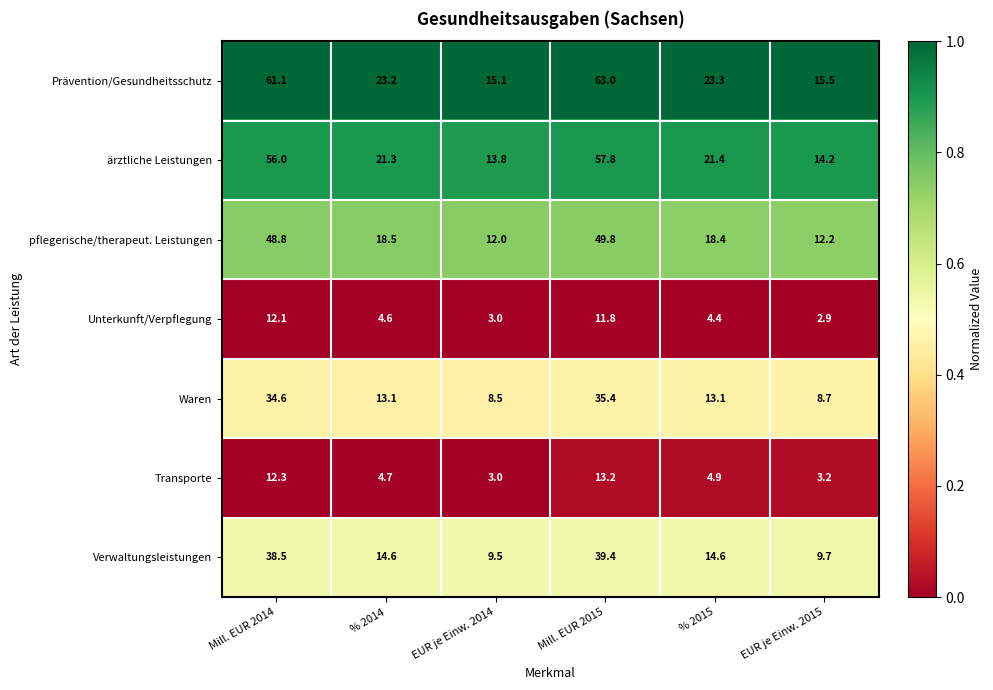

What is the approximate value of pflegerische/therapeut. Leistungen at Mill. EUR 2014?

48.8